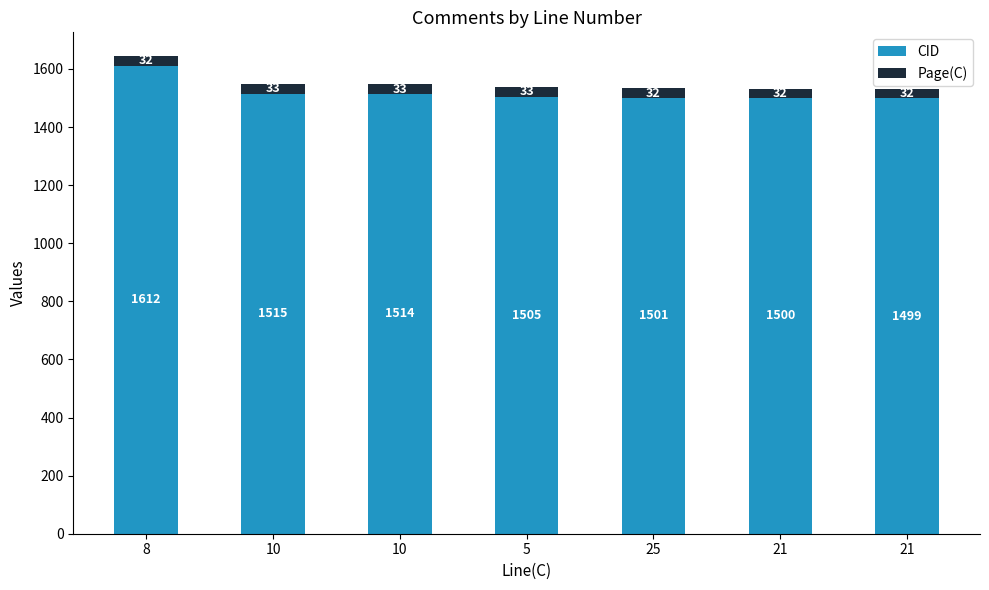

True or false: Page(C) has a value of 32 at 8.

True